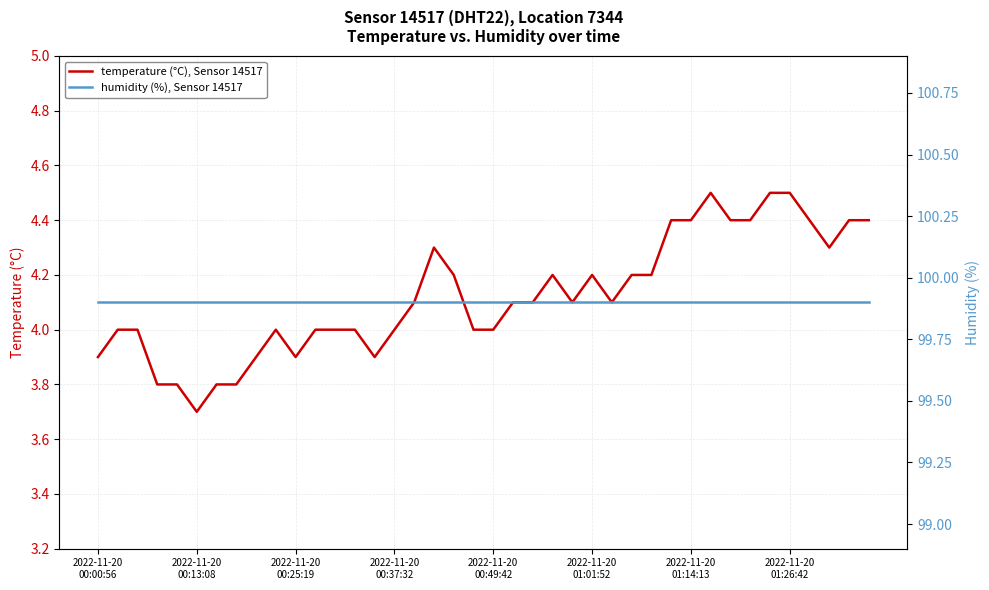

Is it true that humidity (%), Sensor 14517 equals 99.9 at 32?

True